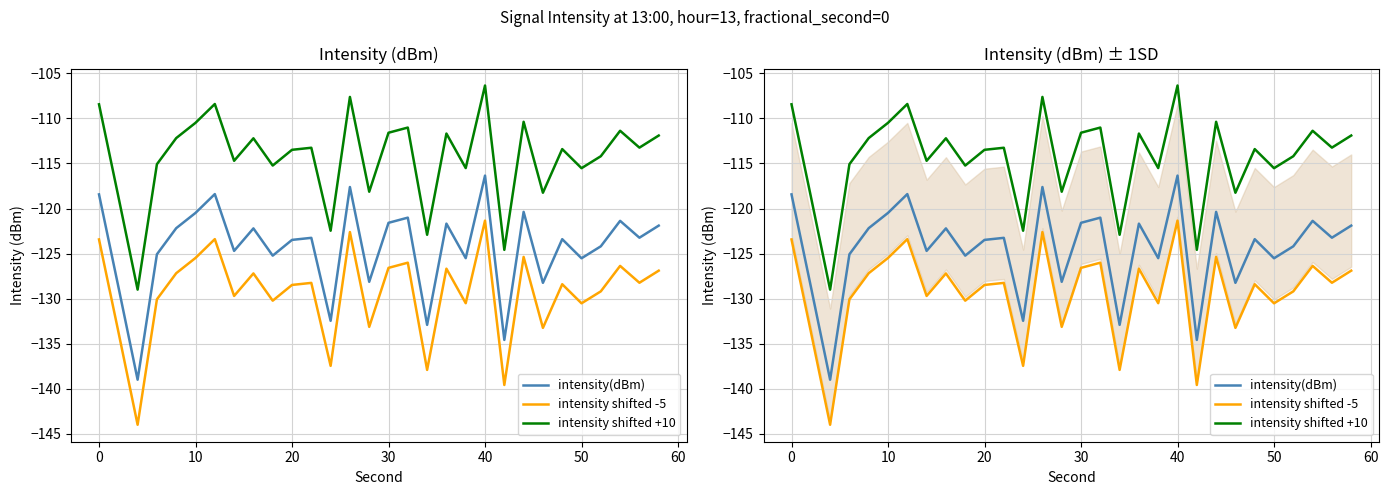

Rank the series by their maximum value, from highest to lowest.

intensity shifted +10, intensity(dBm), intensity shifted -5